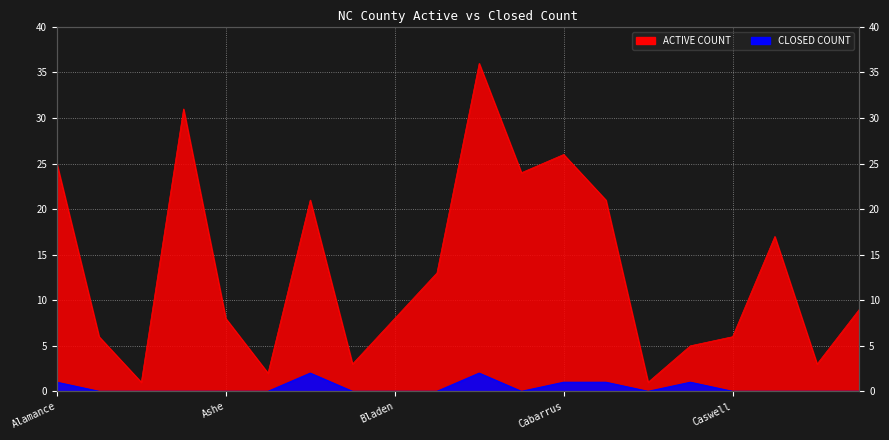

At which category does CLOSED COUNT reach its first local peak?

Beaufort